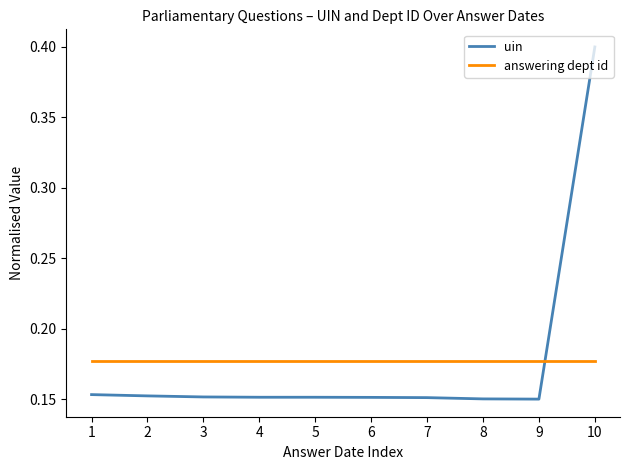

How many lines are shown in the chart?

2